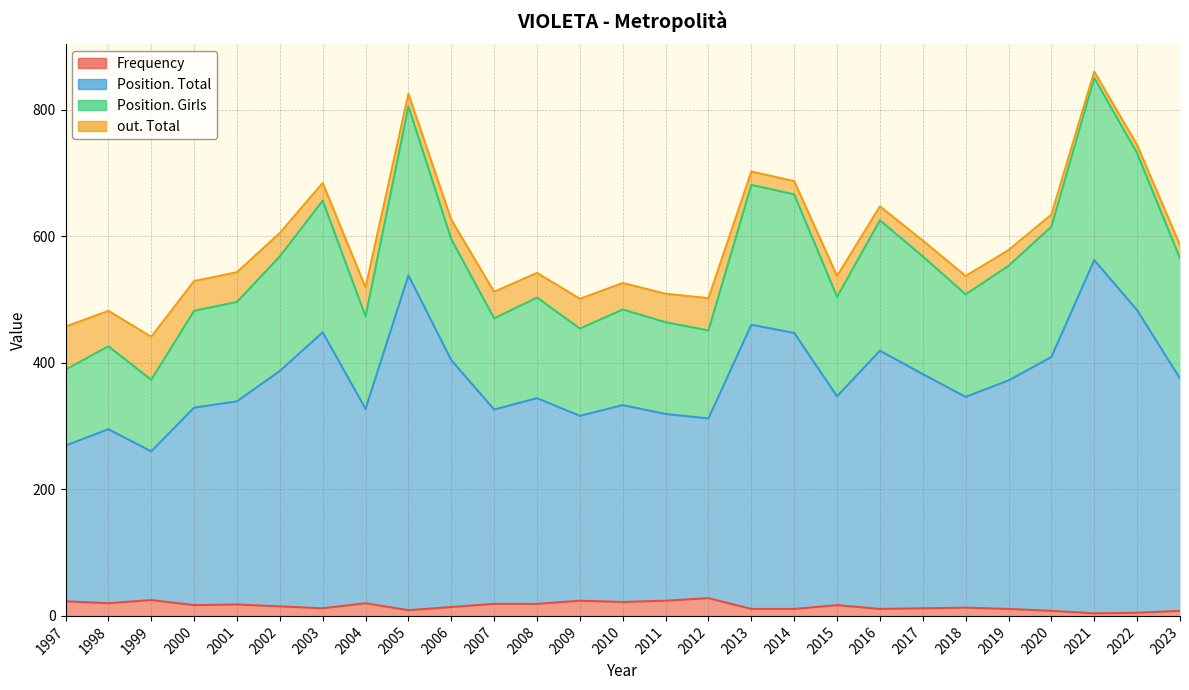

True or false: Frequency and Position. Total intersect in this chart.

False